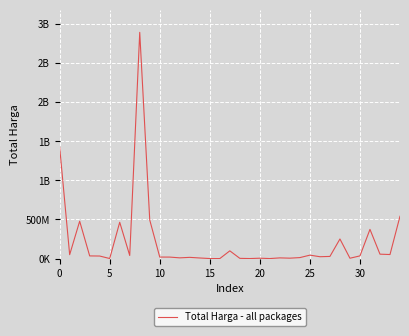

Reading left to right, list all the values displayed in this chart.

1425867900	49730040	477600000	34000000	32441200	577875	464002100	39440000	2892122000	493000000	19175000	18900000	9180000	15513960	7401240	333600	78000	98772570	2772000	265000	4672200	182000	8742500	5129000	12453900	43859200	23653000	27412000	250350000	4350000	34292000	373404000	56152800	51601000	541071000